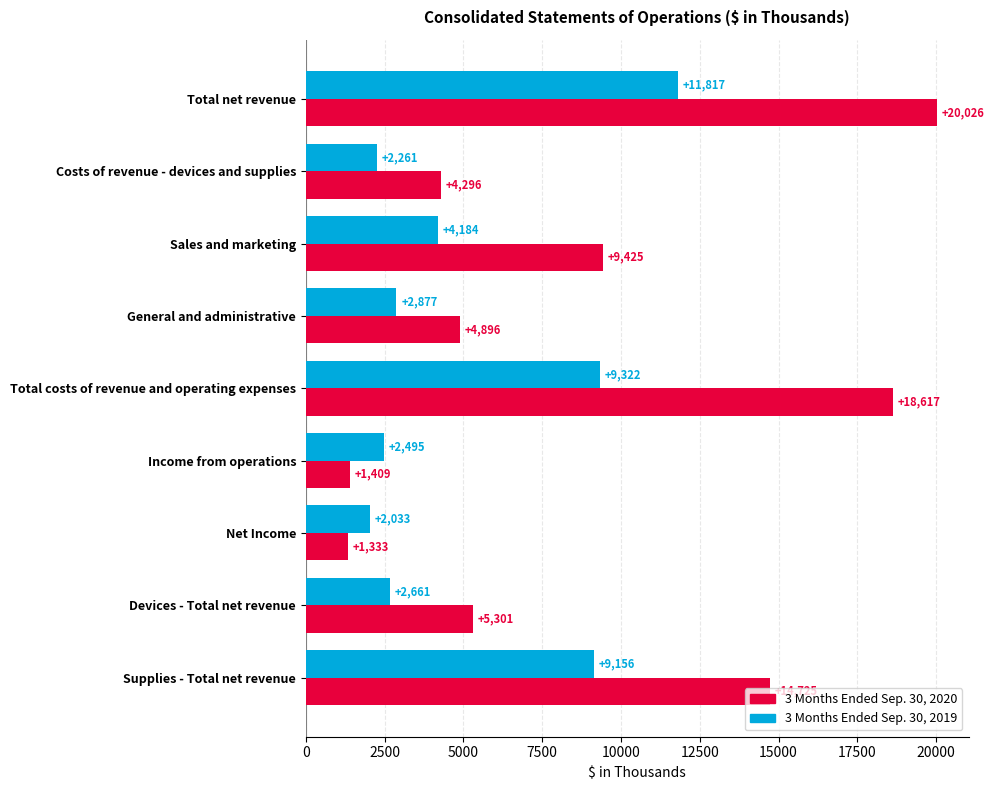

Rank the series by their maximum value, from lowest to highest.

3 Months Ended Sep. 30, 2019, 3 Months Ended Sep. 30, 2020